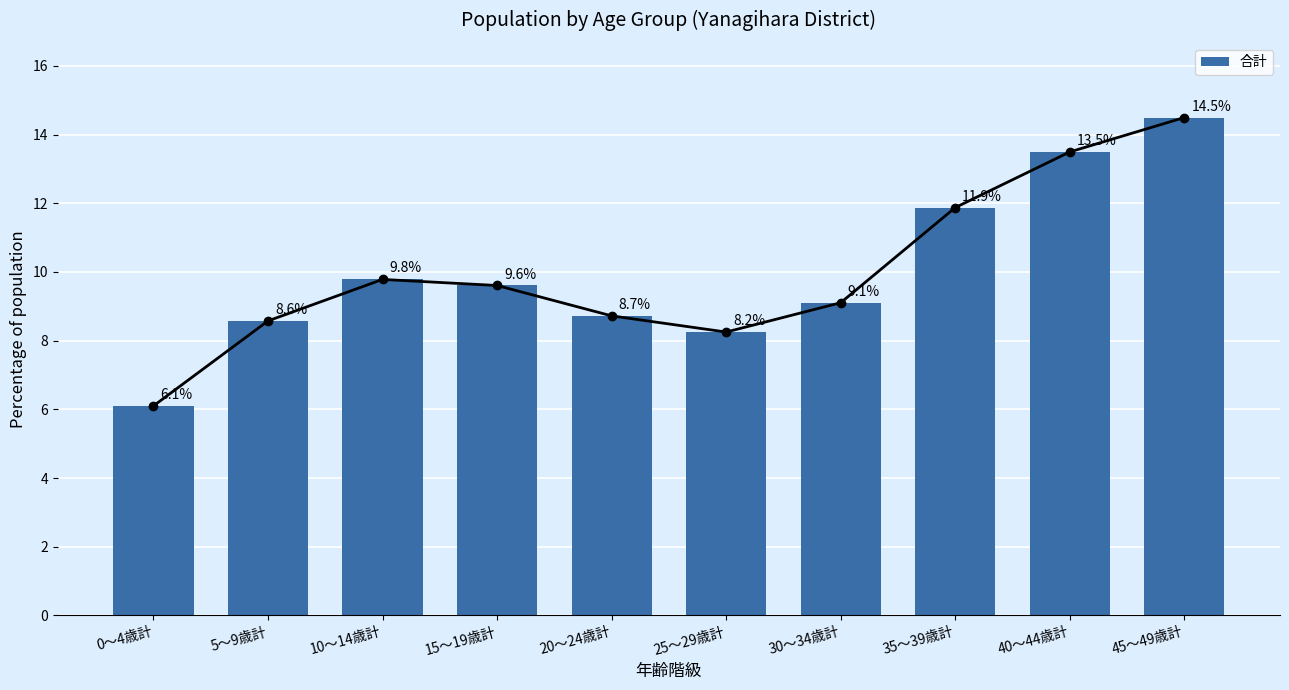

How many bars are there in total?

10